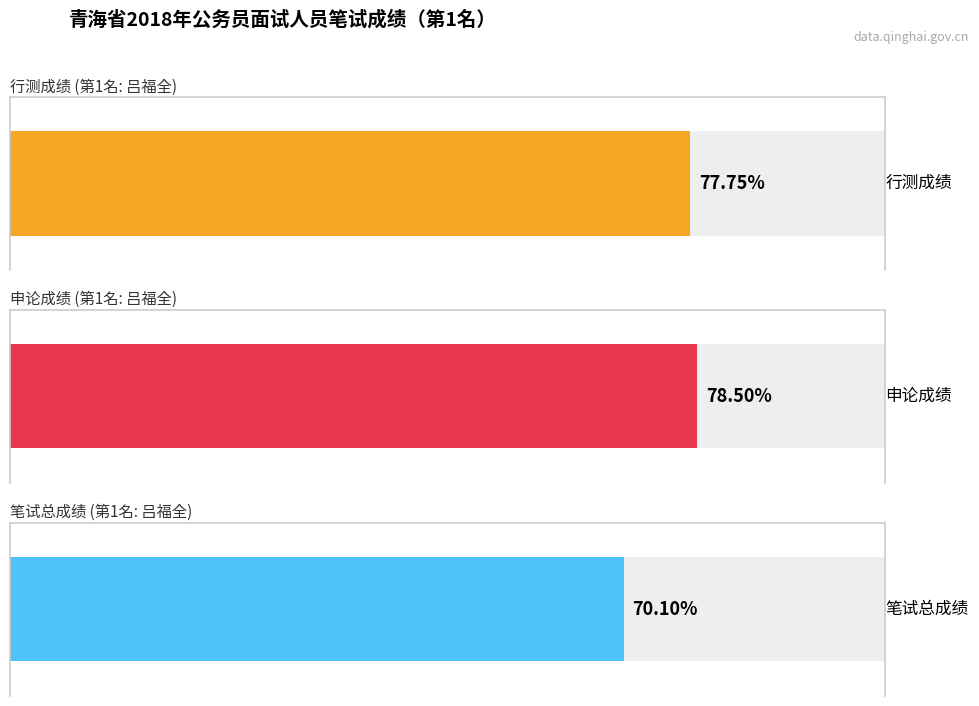

Which series has the largest range (max minus min)?

申论成绩